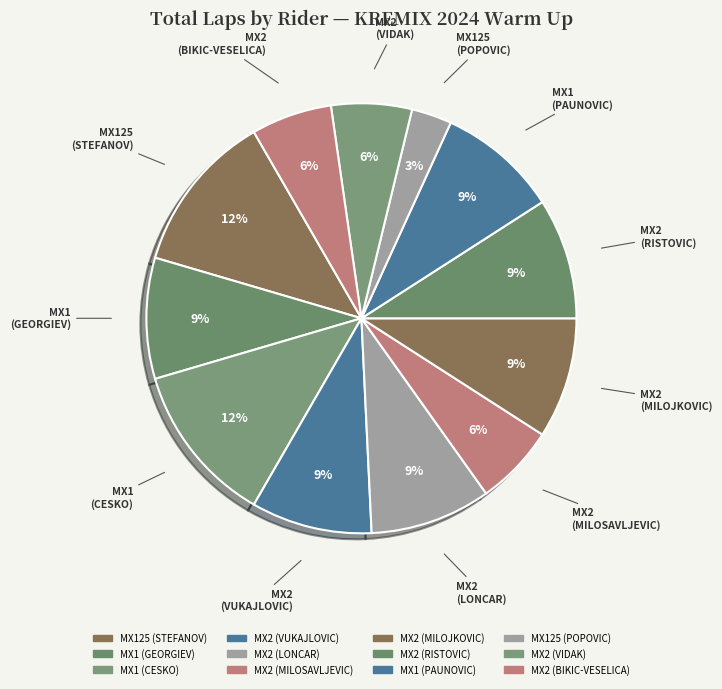

To the nearest percent, what is the combined percentage of MX1 (PAUNOVIC) and MX2 (VIDAK)?

15%